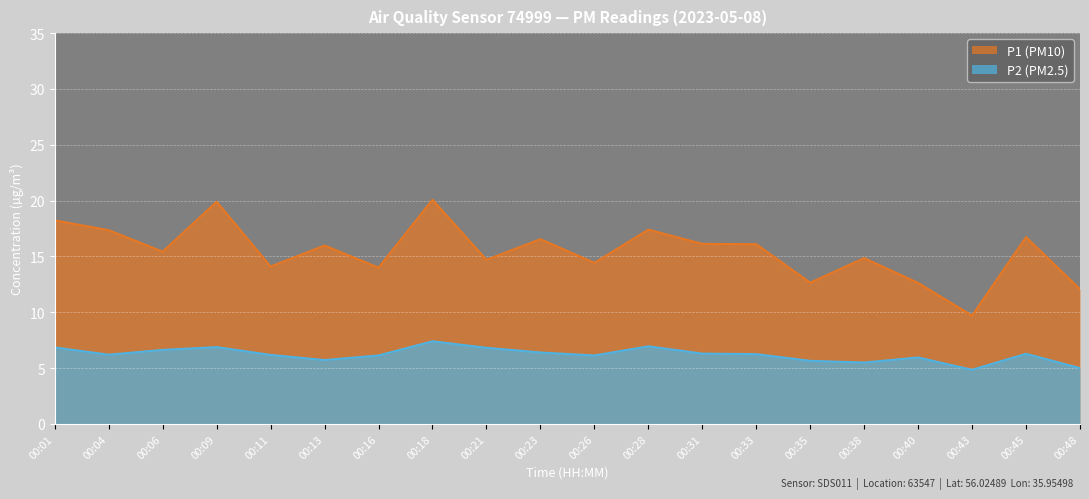

How many values in the P1 series exceed 15?

11